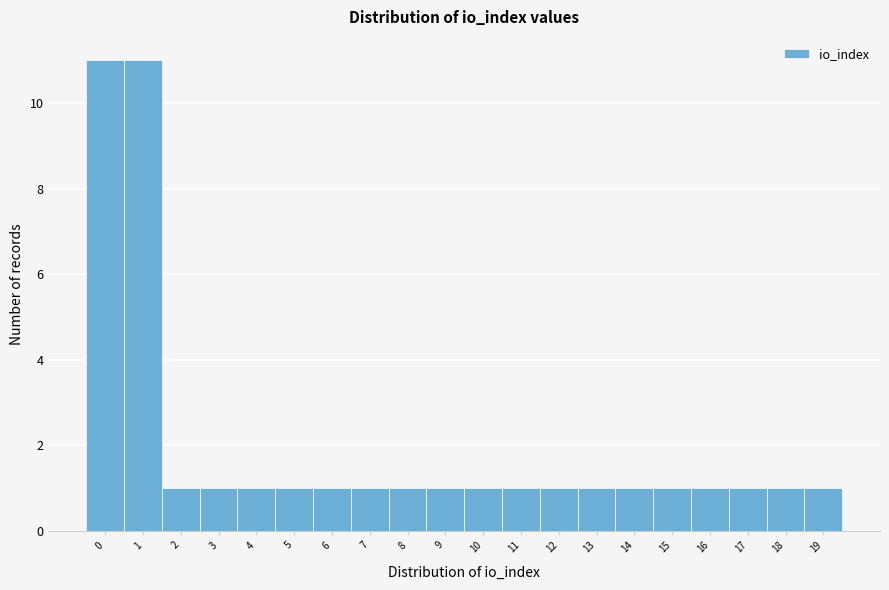

What is the height of the bar covering 3.5 to 4.5 on the x-axis? The values are not printed on the chart, so give them approximately, as read against the axis.

1